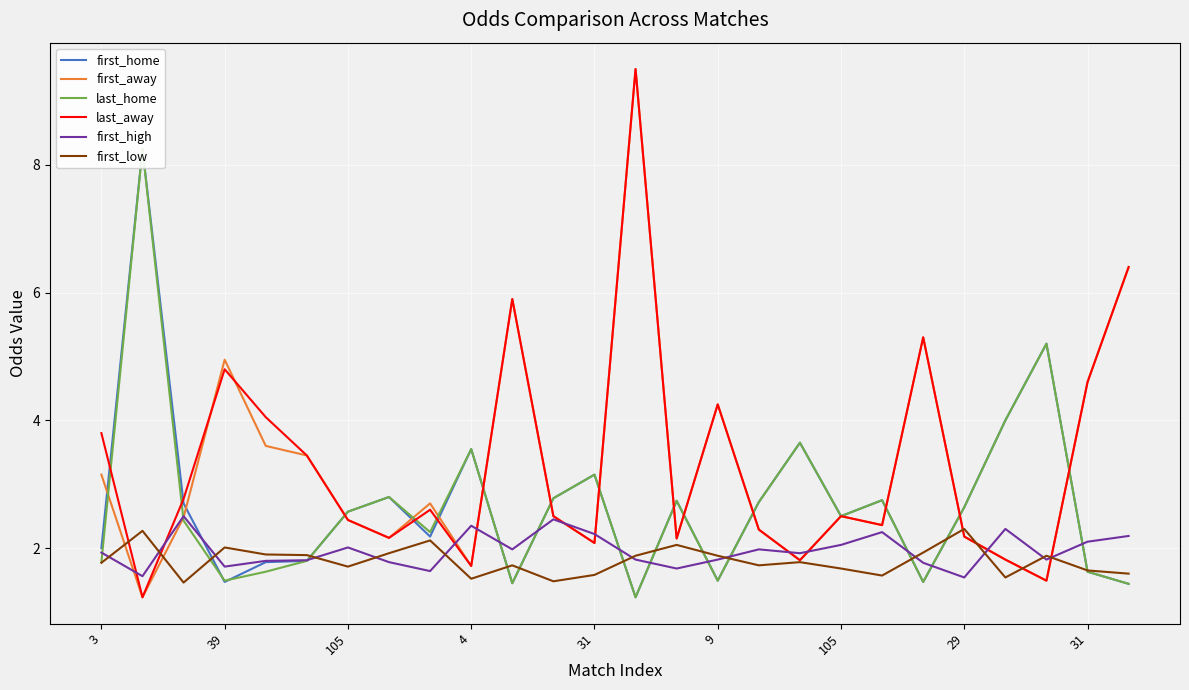

True or false: first_home has more than 2 interior local peaks.

True